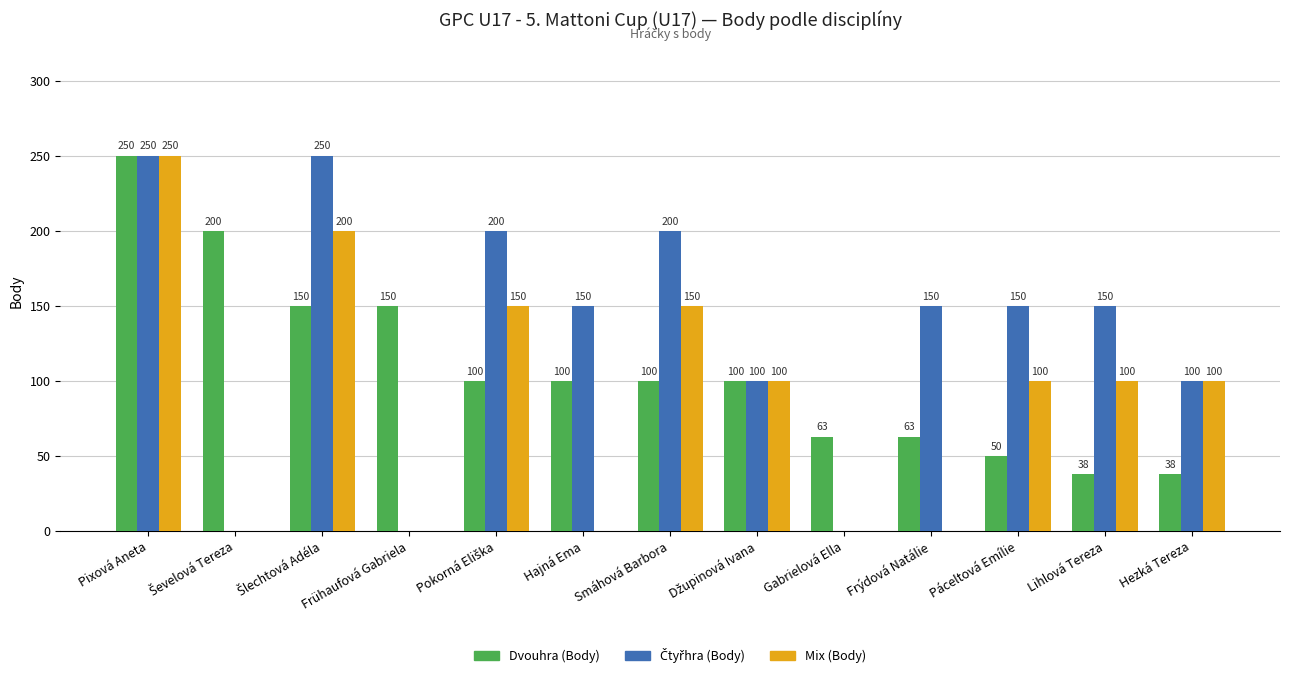

What is the sum of all Mix (Body) values?

1150